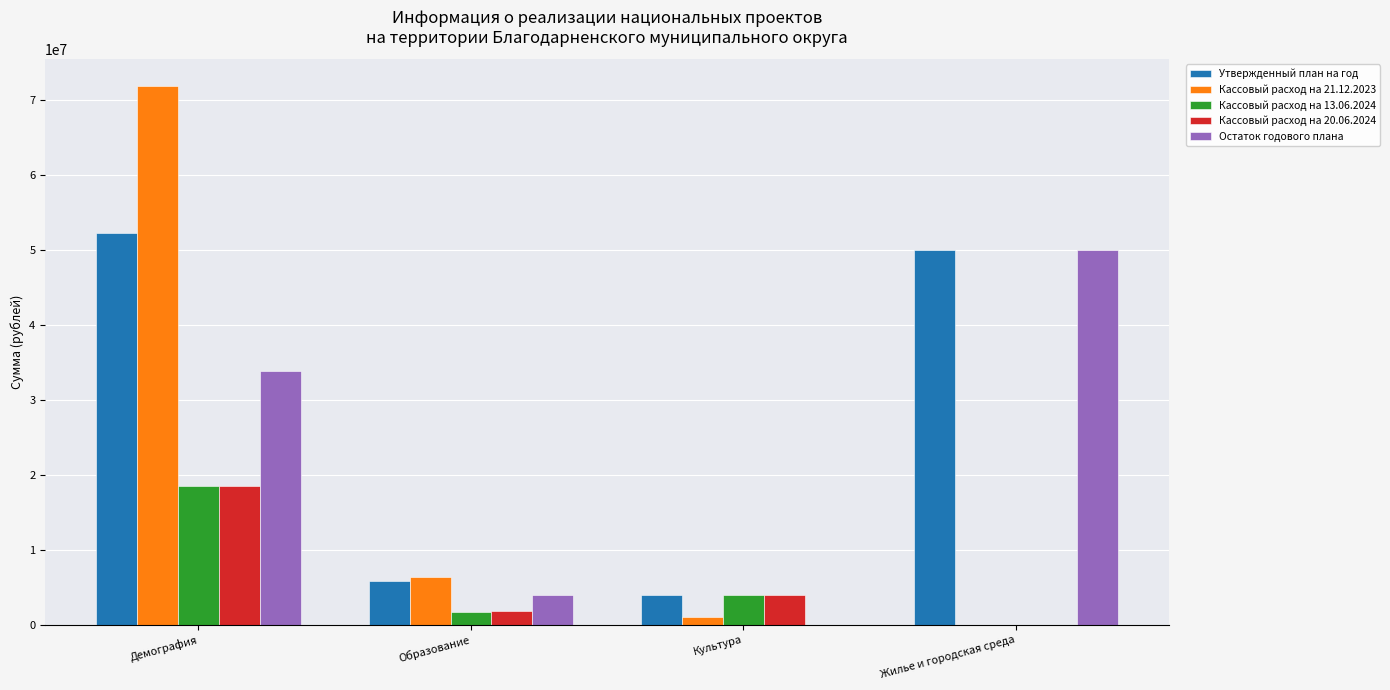

What is the spread (max minus min) of values at Демография?

53404434.0